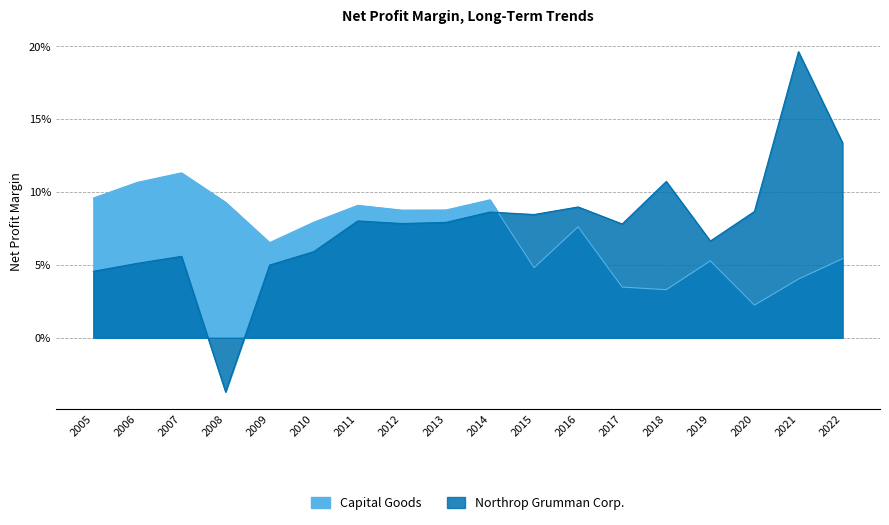

Reading left to right, what are all the values shown in this chart?

Northrop Grumman Corp.: 2005=0.0	2006=0.1	2007=0.1	2008=-0.0	2009=0.0	2010=0.1	2011=0.1	2012=0.1	2013=0.1	2014=0.1	2015=0.1	2016=0.1	2017=0.1	2018=0.1	2019=0.1	2020=0.1	2021=0.2	2022=0.1
Capital Goods: 2005=0.1	2006=0.1	2007=0.1	2008=0.1	2009=0.1	2010=0.1	2011=0.1	2012=0.1	2013=0.1	2014=0.1	2015=0.0	2016=0.1	2017=0.0	2018=0.0	2019=0.1	2020=0.0	2021=0.0	2022=0.1